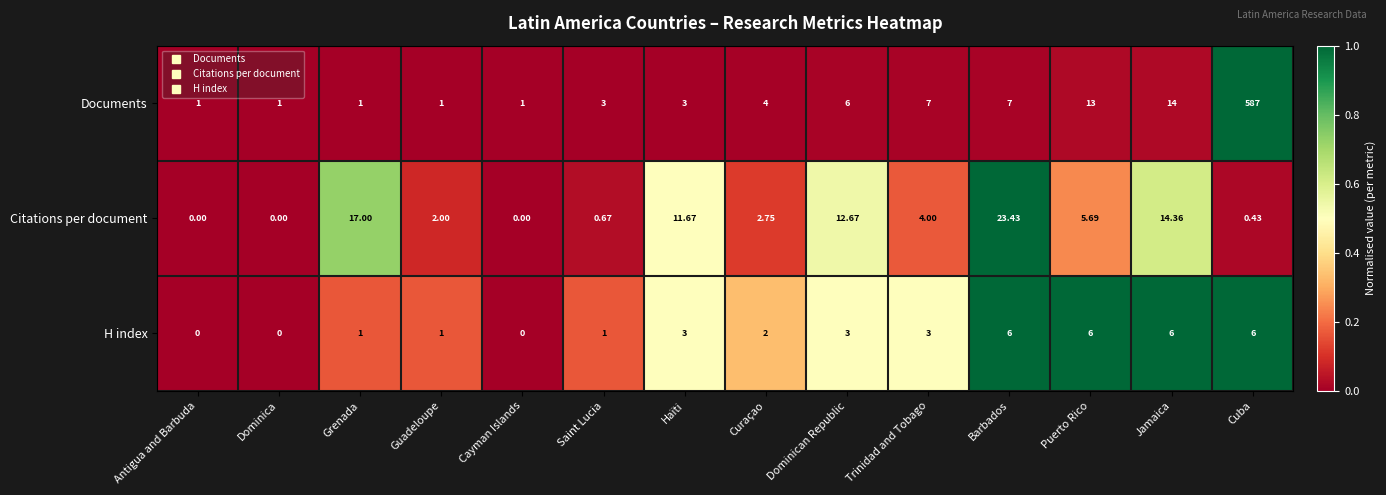

Rank the series by their maximum value, from lowest to highest.

H index, Citations per document, Documents